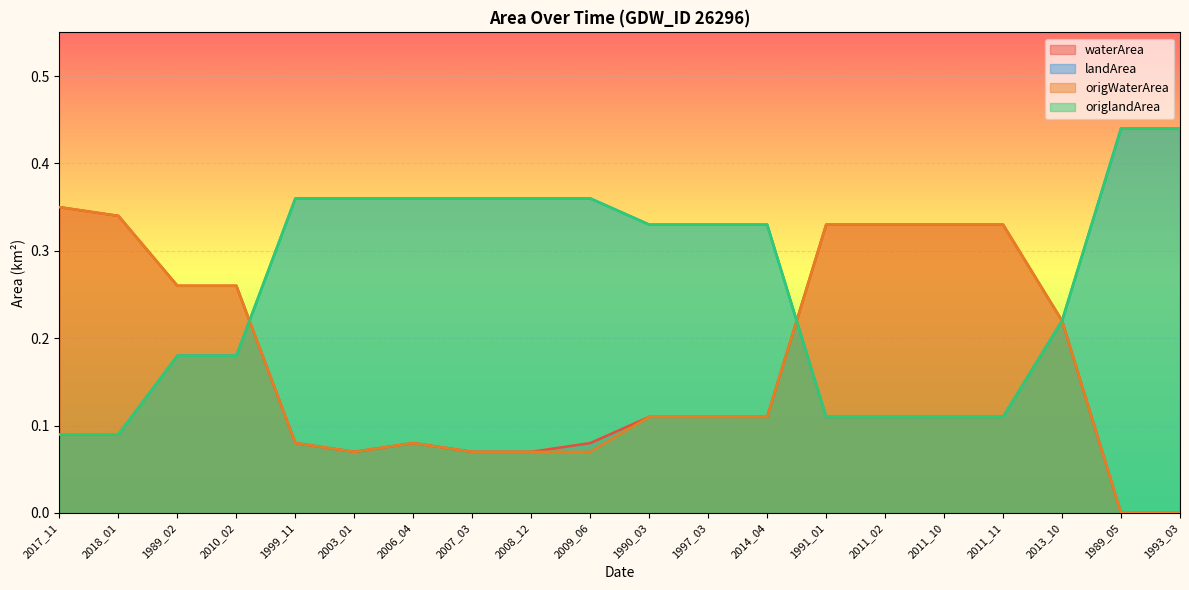

Which series has the largest total across all categories?

landArea